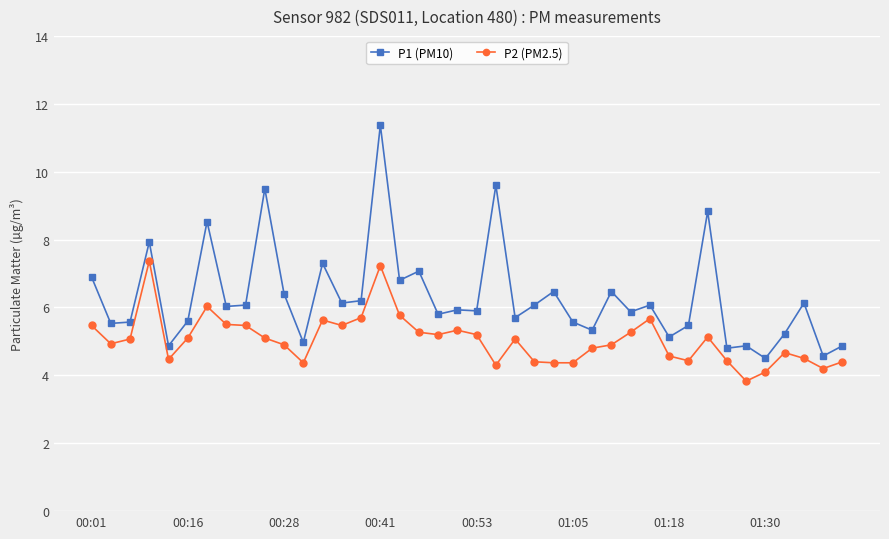

Which series has the widest spread of values?

P1 (PM10)